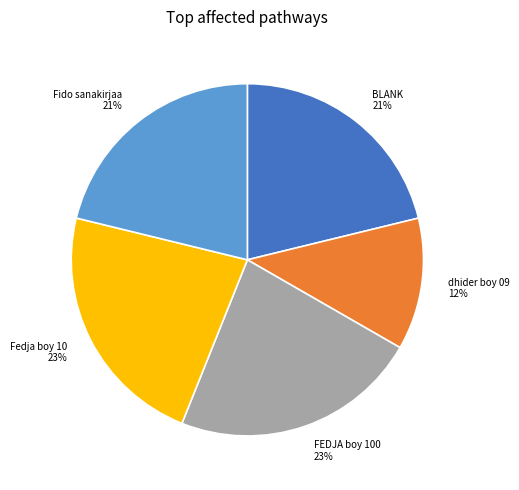

Is it true that Fedja boy 10 is 23% of the pie?

True